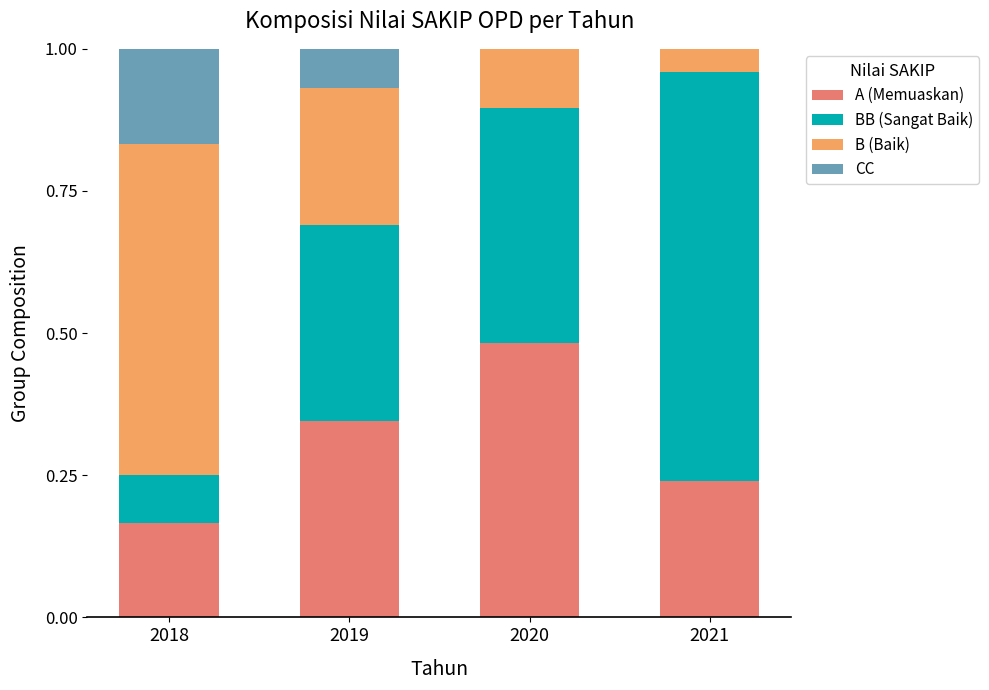

At which label does A (Memuaskan) reach its peak?

2020